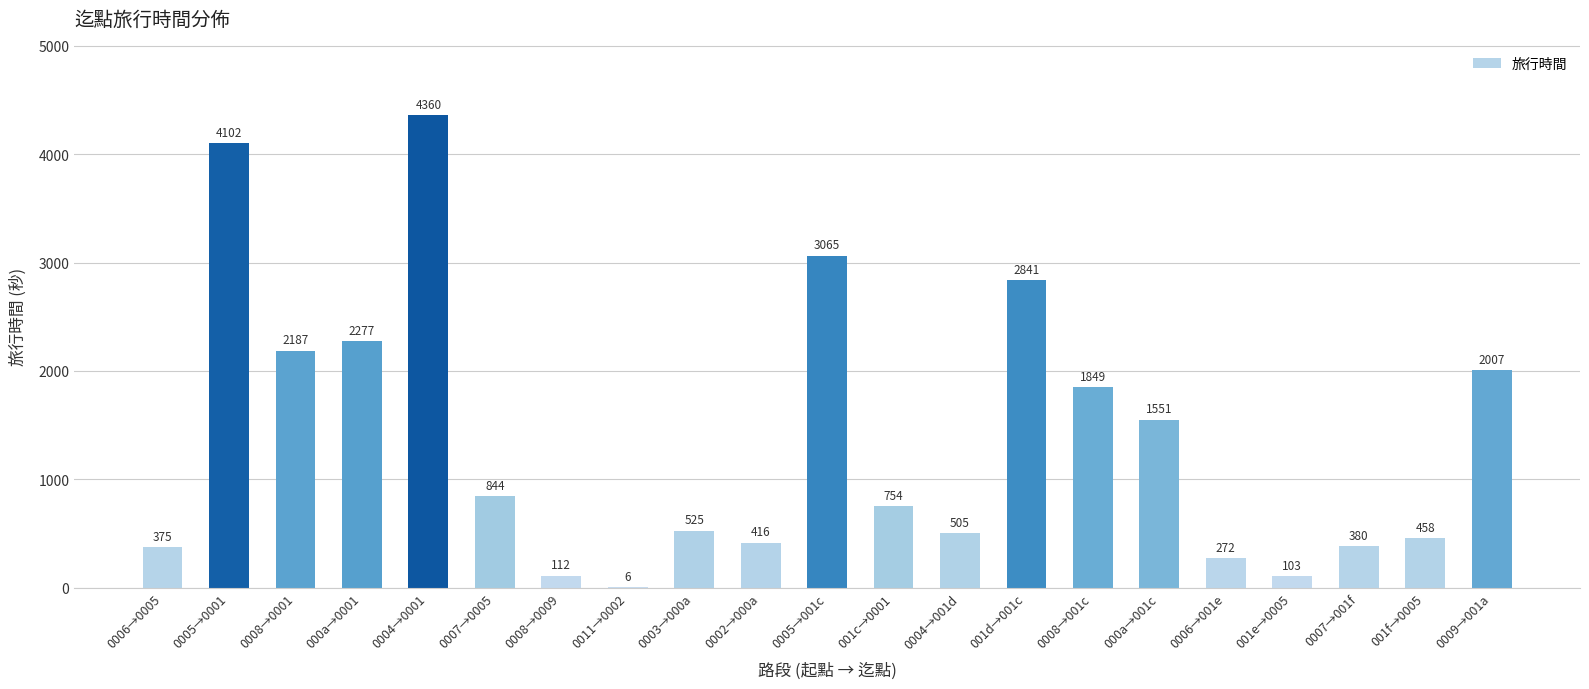

What is the difference between the values at 0007→0005 and 000a→001c?

707